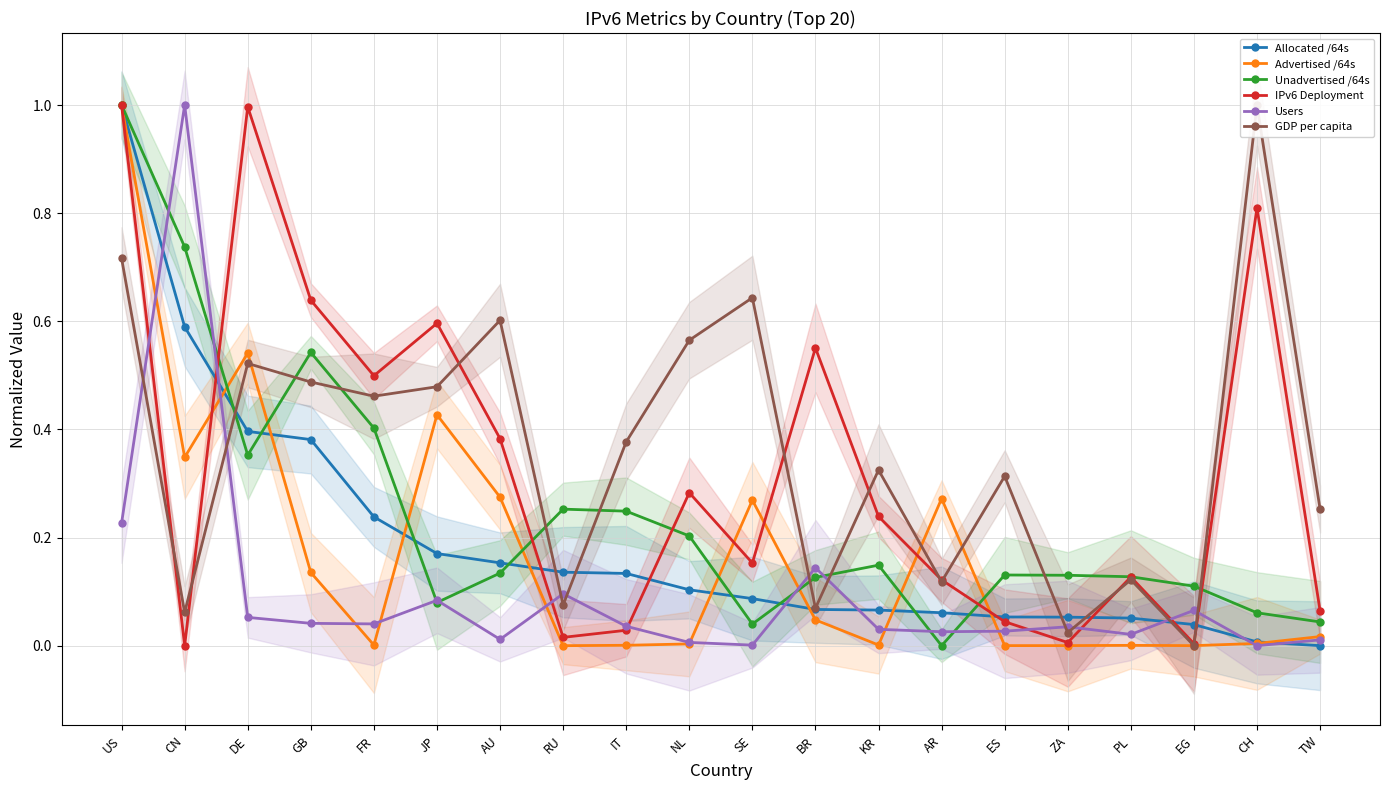

What is the label of the 7th point from the left?

AU